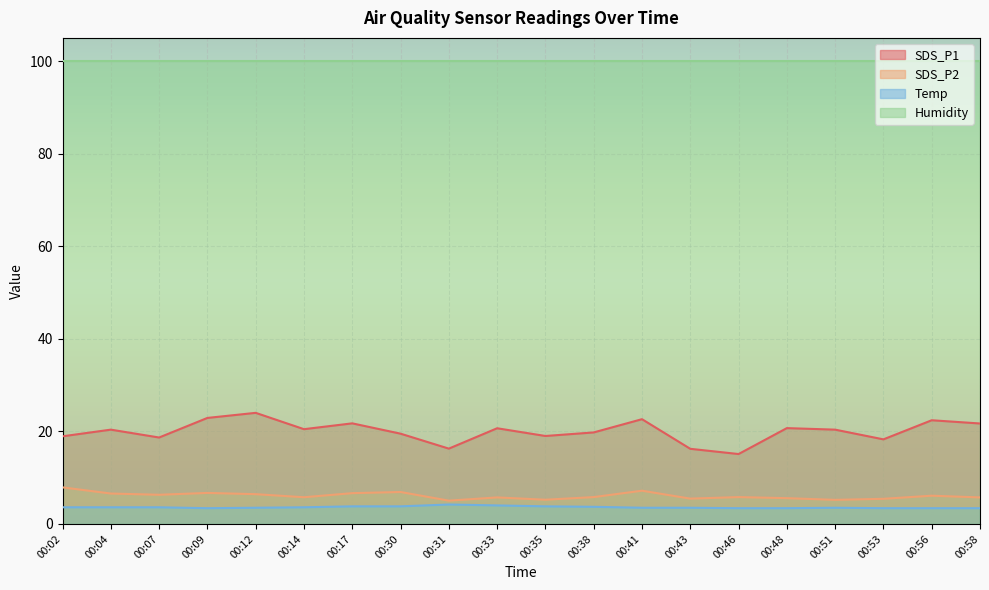

Is the value of SDS_P1 at 00:14 greater than the value of SDS_P2 at 00:04?

Yes